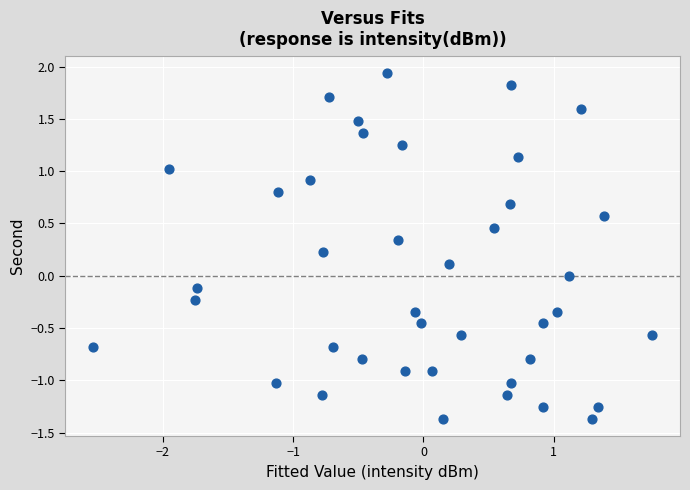

What is the range of X values (max minus min)?

4.3